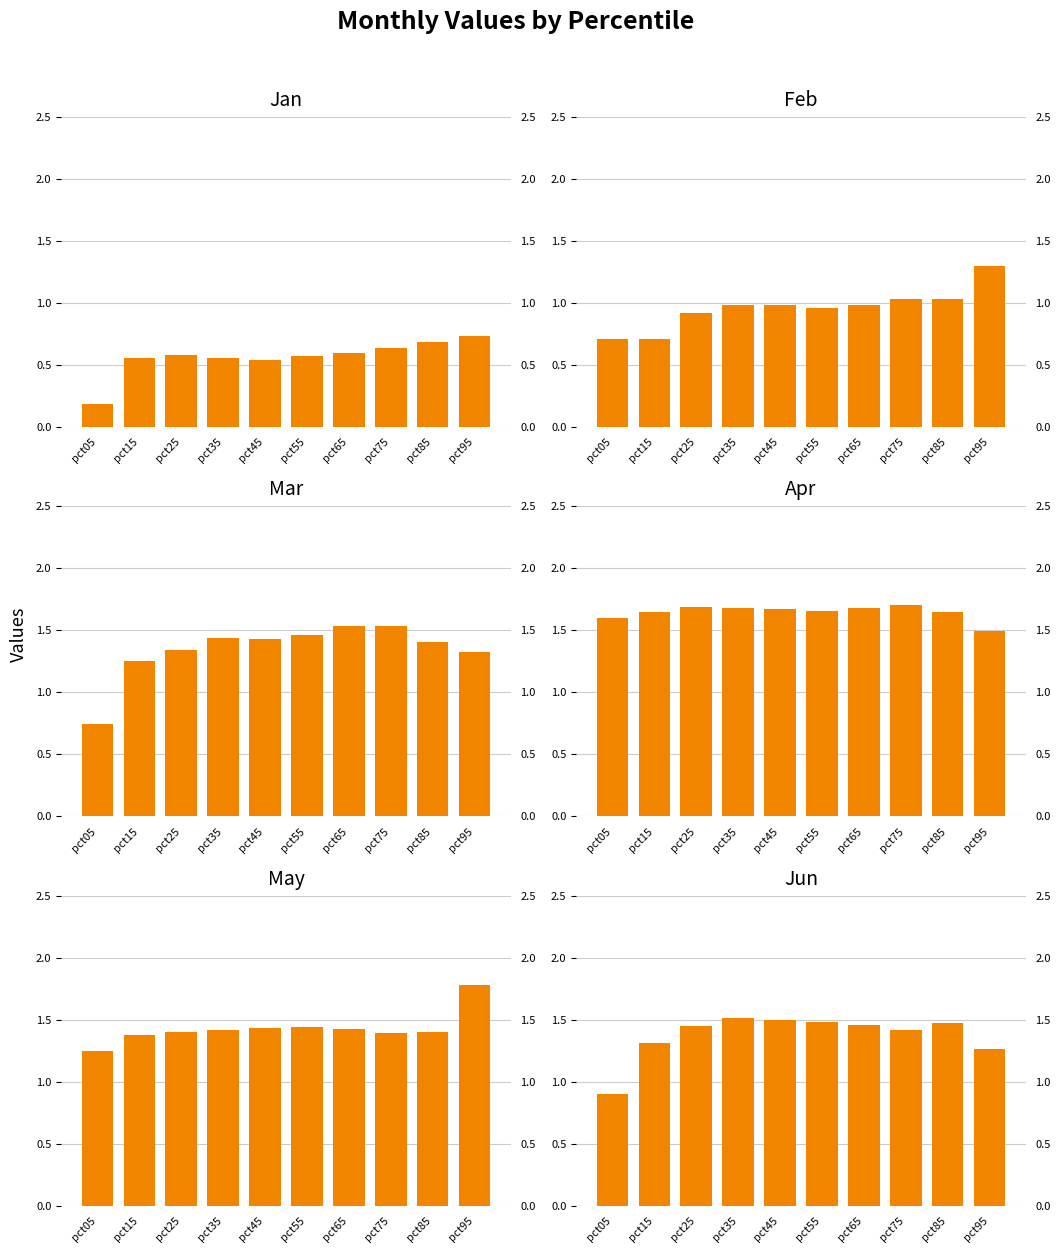

Which has a higher value, pct95 or pct65?

pct95